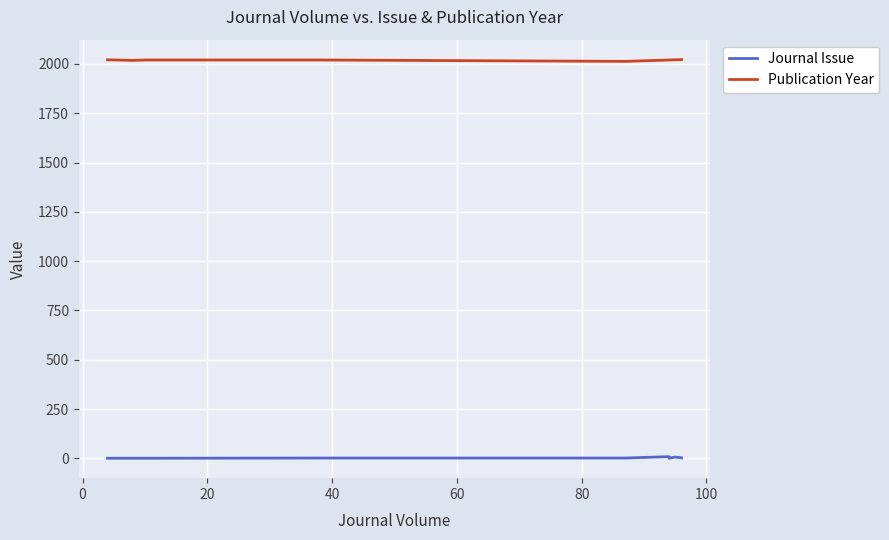

True or false: Publication Year and Journal Issue cross at least once.

False